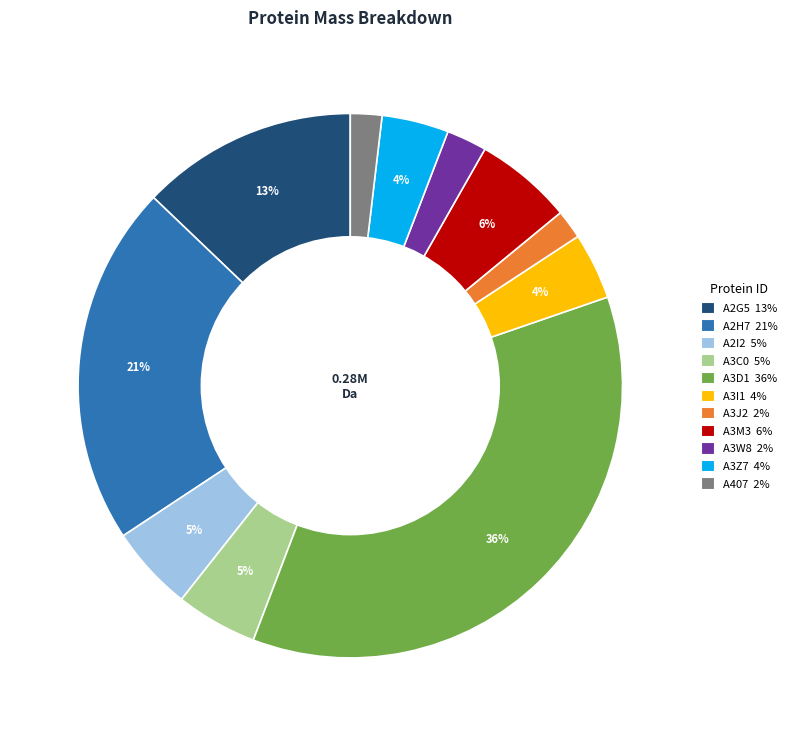

Does any single category account for the majority?

No